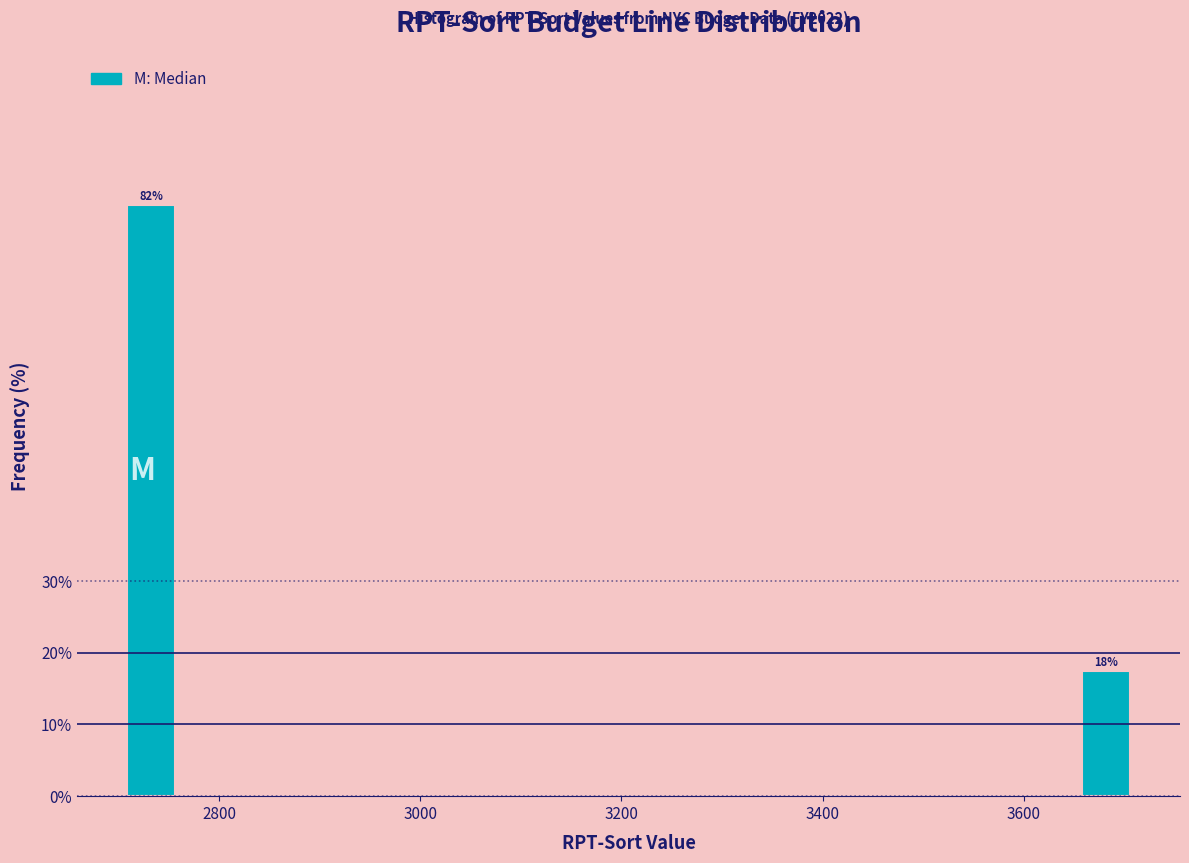

Around what value on the x-axis is the tallest bar? Give the approximate position of its centre, as read against the axis.

2740